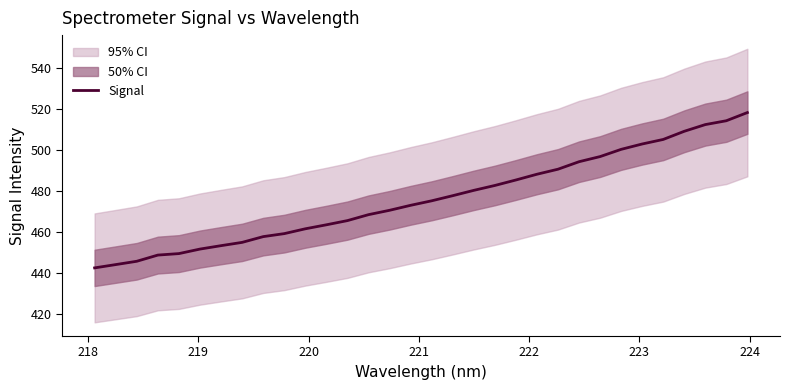

Reading right to left, extract all data points from this chart.

518.2	514.3	512.4	509.1	505.1	502.9	500.3	496.8	494.3	490.6	488.2	485.4	482.7	480.3	477.7	475.2	473.0	470.6	468.5	465.6	463.5	461.6	459.2	457.8	455.0	453.4	451.7	449.5	448.8	445.7	444.1	442.5